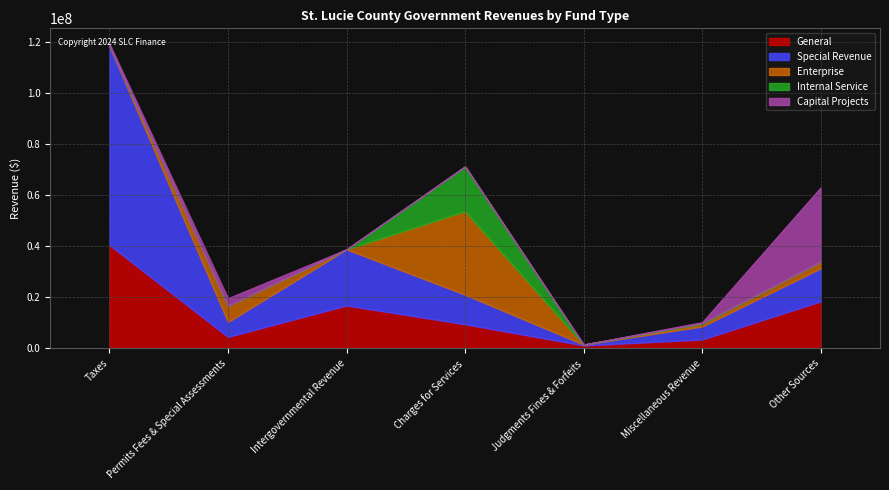

Which series has the widest spread of values?

Special Revenue